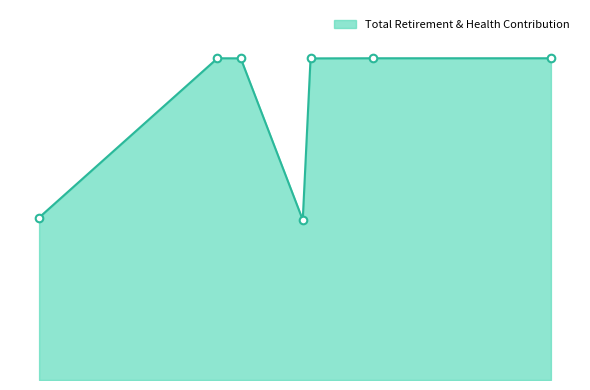

Which has a higher value, 8266 or 5199?

8266